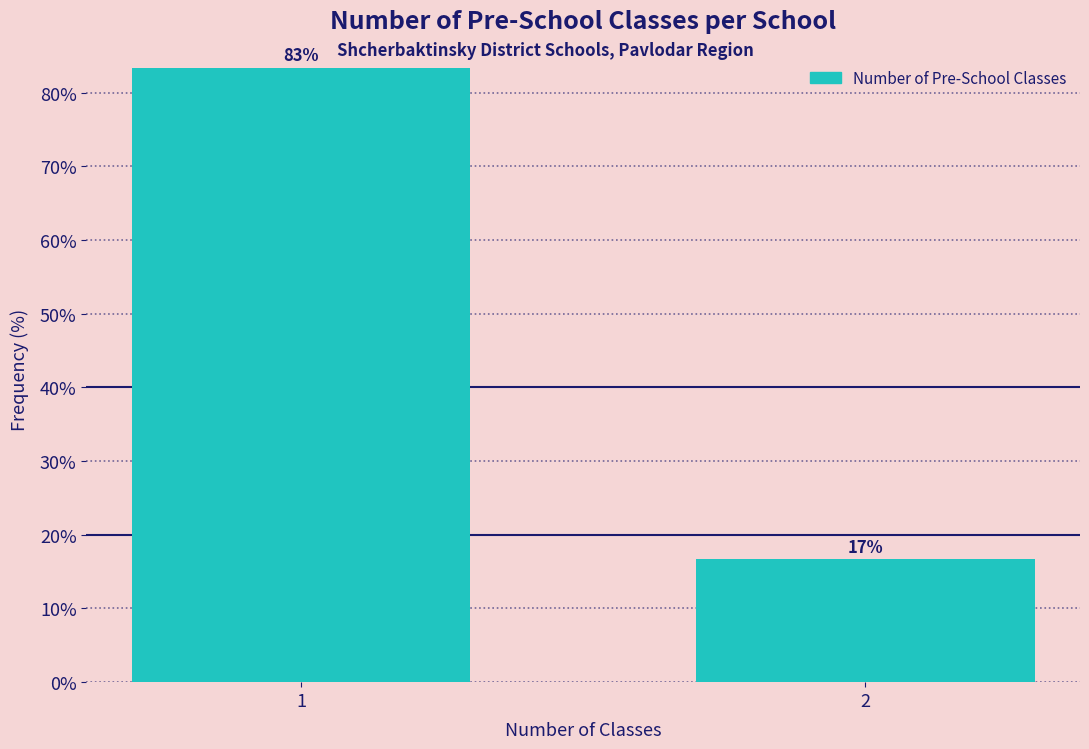

The chart shows a value of 116.0 at 1. True or false?

False